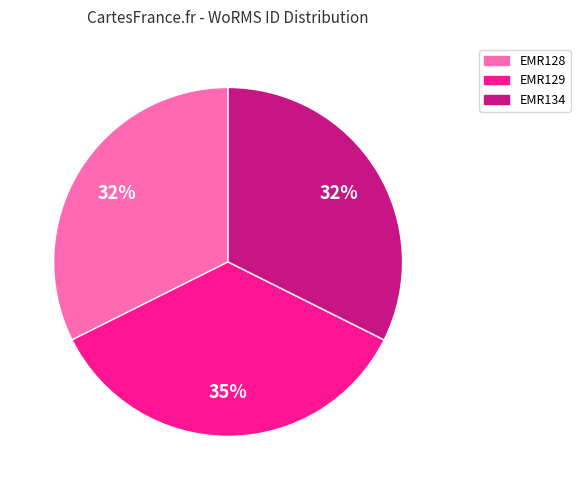

Is there a majority slice in this chart?

No